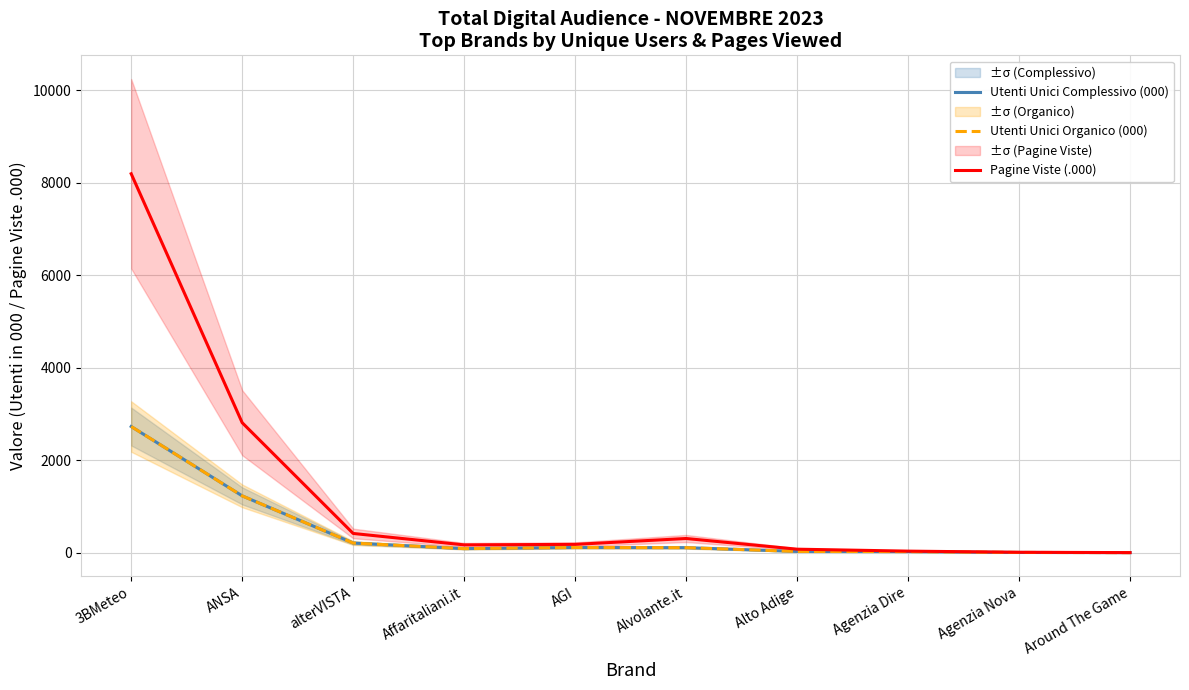

What is the approximate value of Utenti Unici Organico (000) at AGI?

113.5